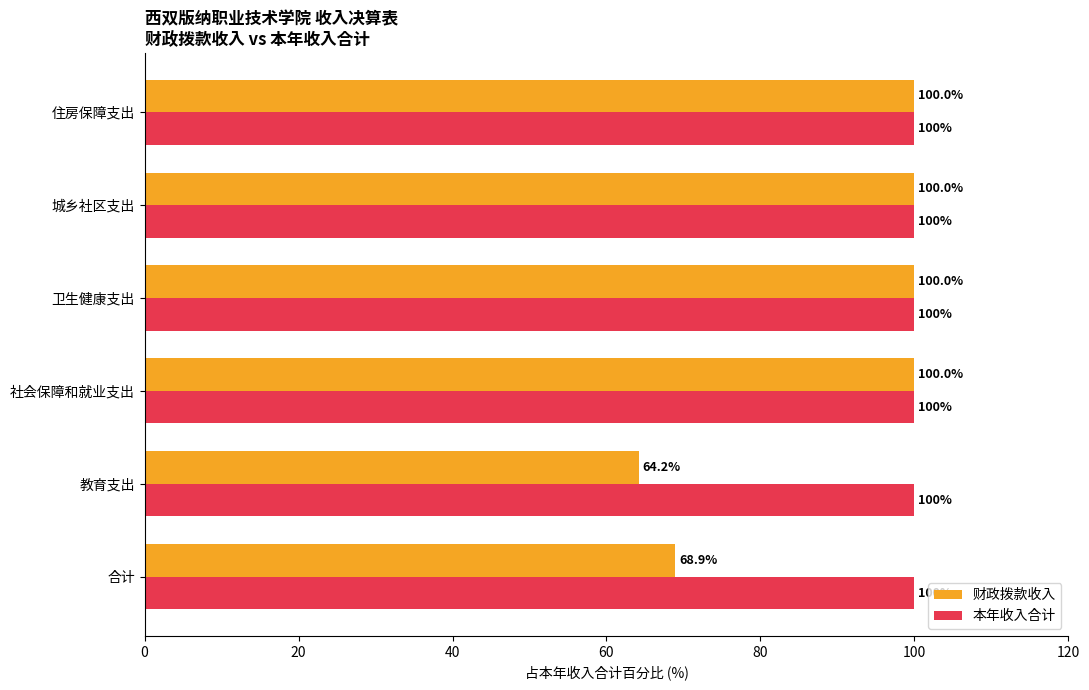

What is the maximum value shown in the chart?

100.0